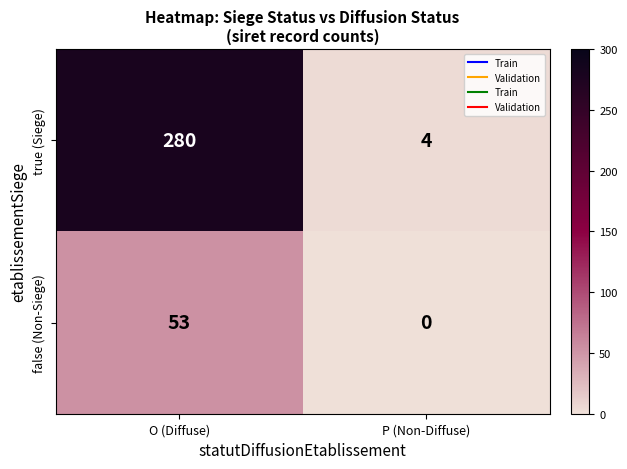

Is it true that true (Siege) equals 408 at O (Diffuse)?

False